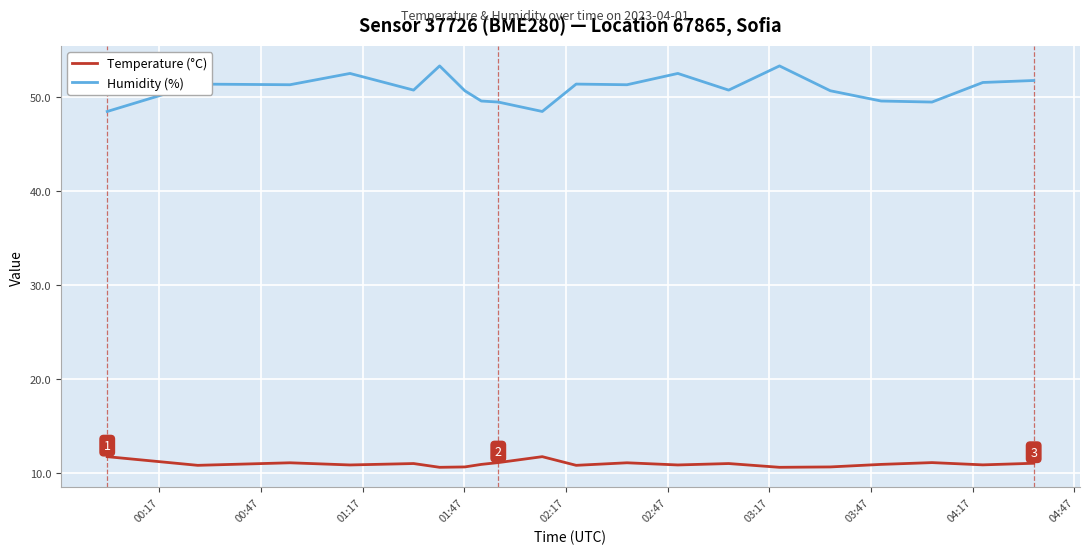

Does the chart have visible grid lines?

Yes